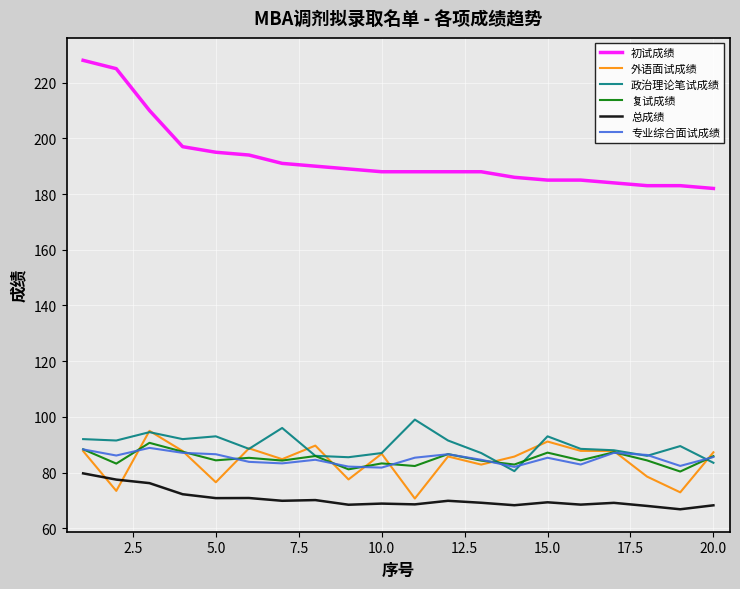

Which series has the largest total across all categories?

初试成绩